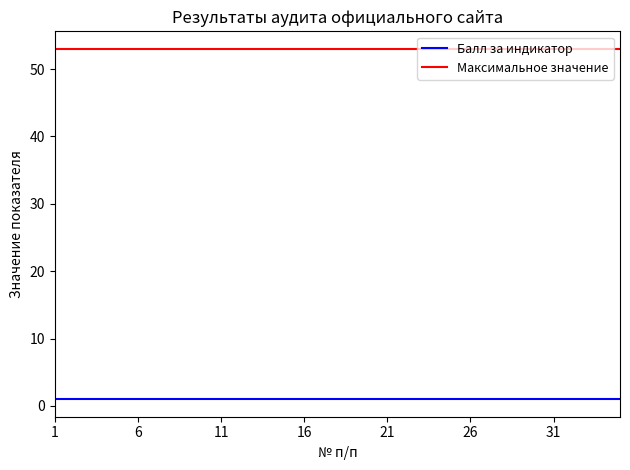

What is the maximum value shown in the chart?

53